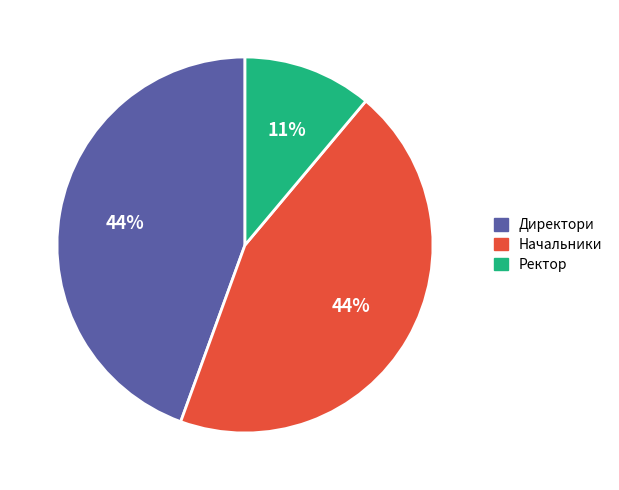

Which has a higher value, Ректор or Директори?

Директори